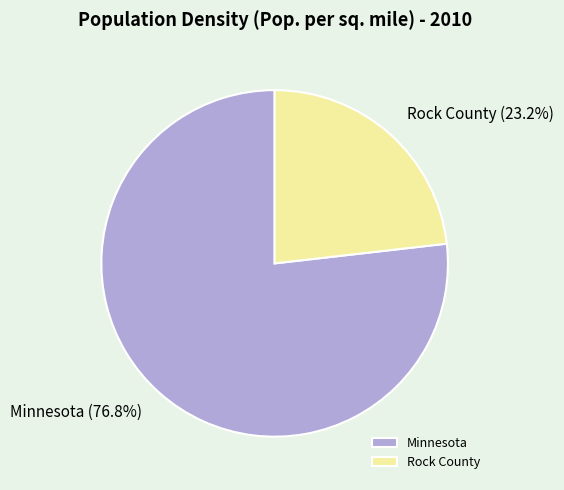

To the nearest percent, what is the difference between the Minnesota and Rock County slice percentages?

54%